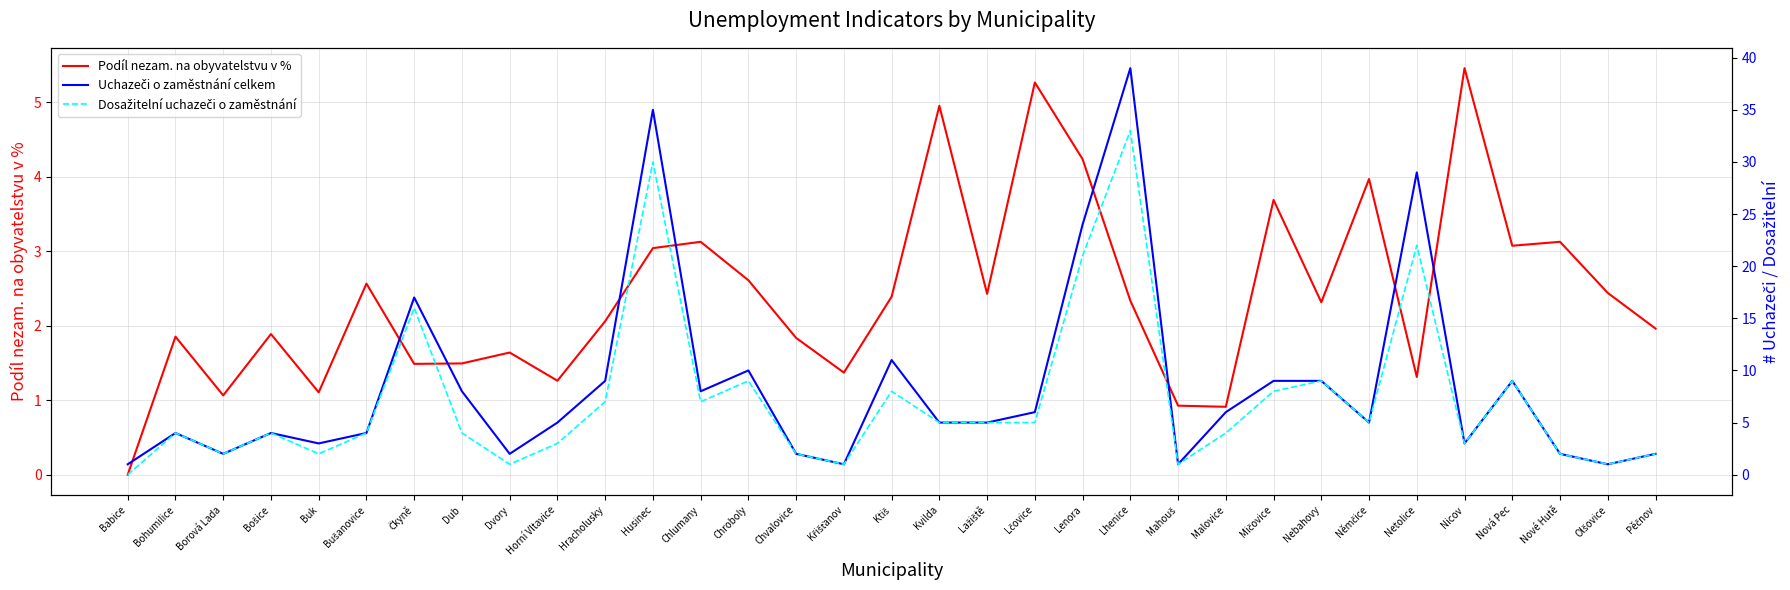

At which category does the chart reach its peak across all series?

Lhenice